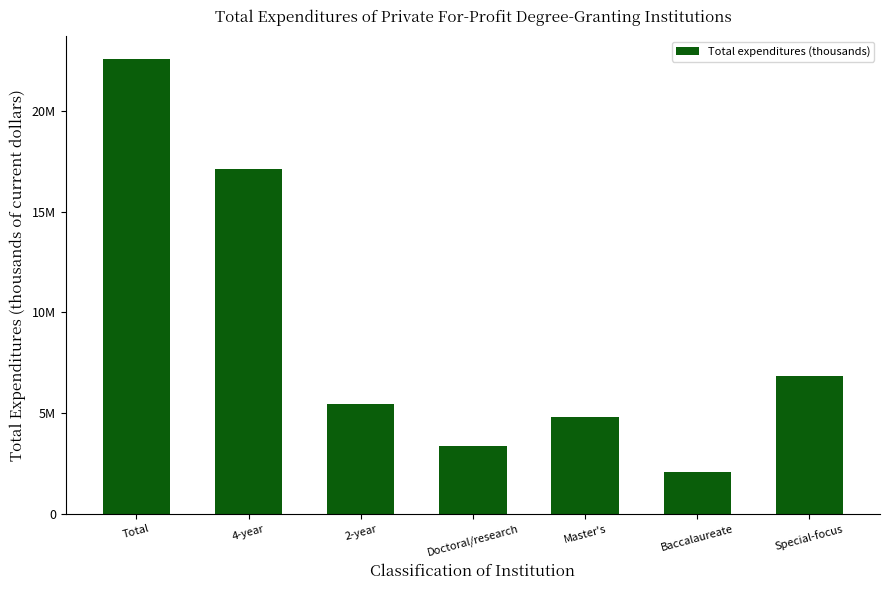

Reading left to right, extract all data points from this chart.

22585685.9	17139103.5	5446582.4	3363791.8	4832090.9	2095639.9	6847580.9